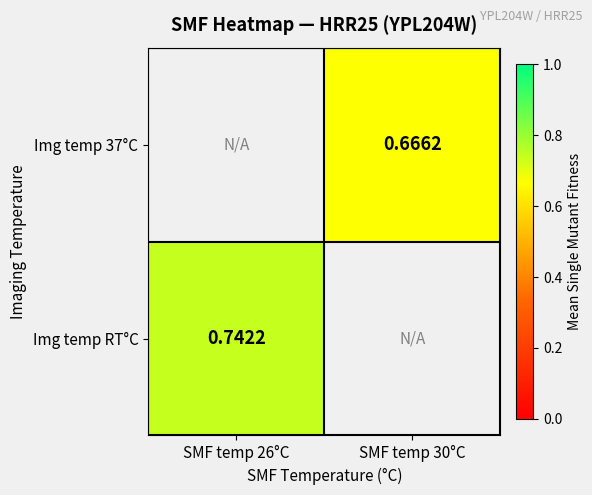

At which label does Img temp 37°C first exceed 0?

SMF temp 30°C